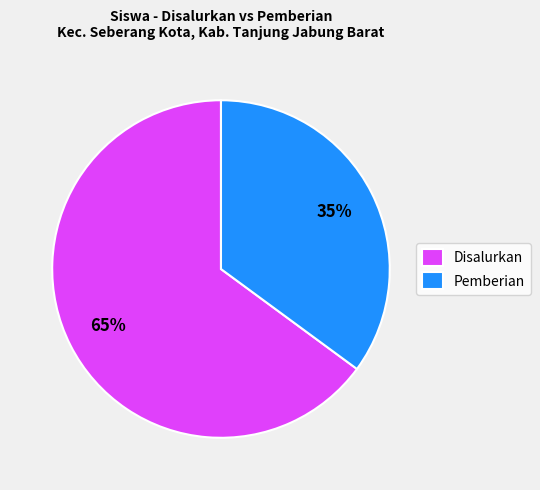

To the nearest percent, what percentage of the pie is Pemberian?

35%